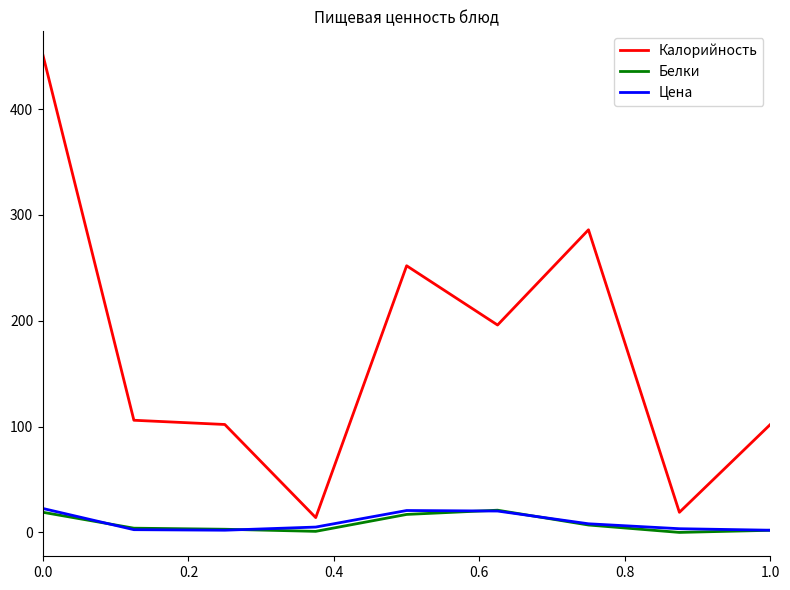

At how many categories does at least one series exceed 130?

4